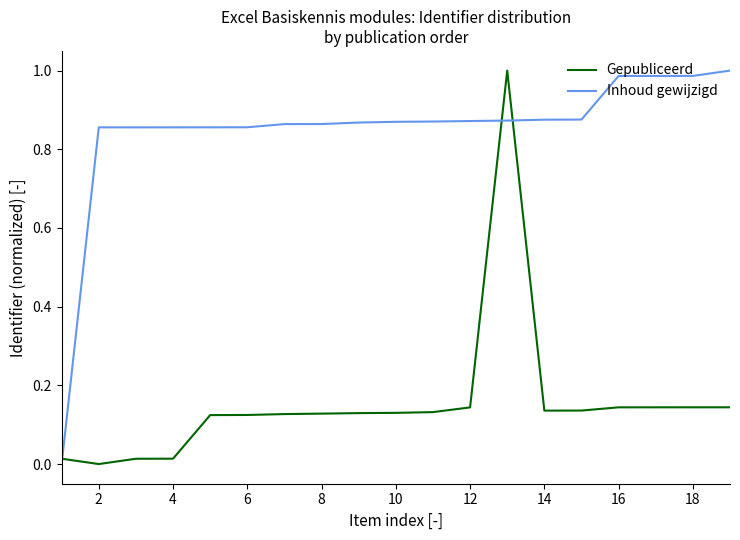

Which series has the largest total across all categories?

Inhoud gewijzigd